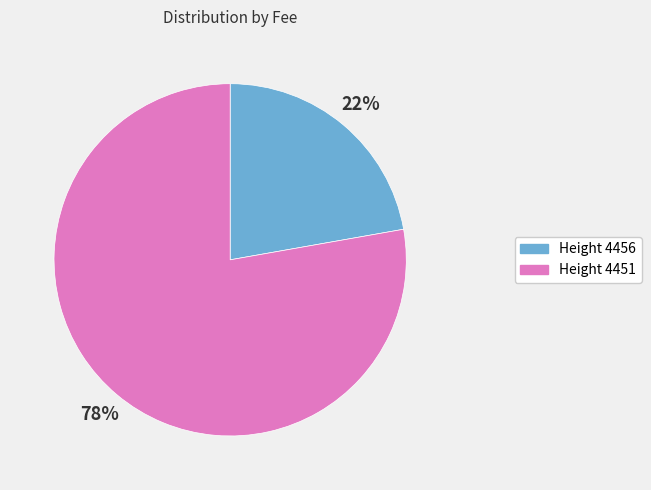

To the nearest percent, what portion does Height 4451 represent?

78%